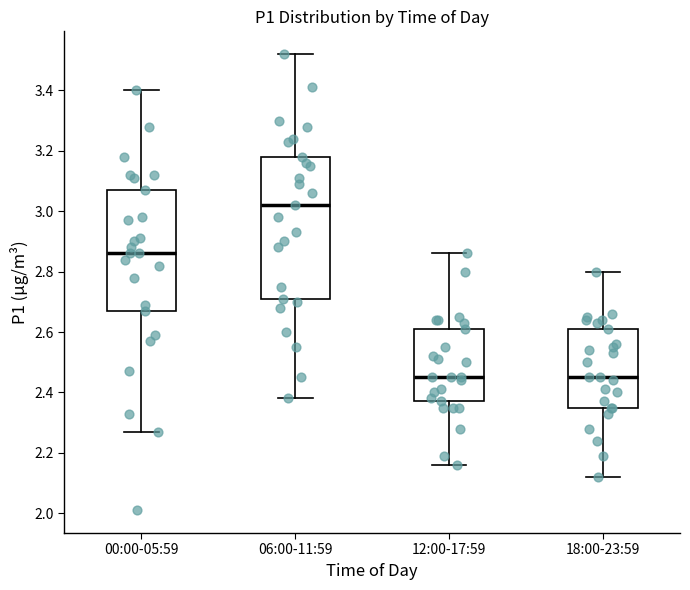

Which box has the highest median line?

06:00-11:59